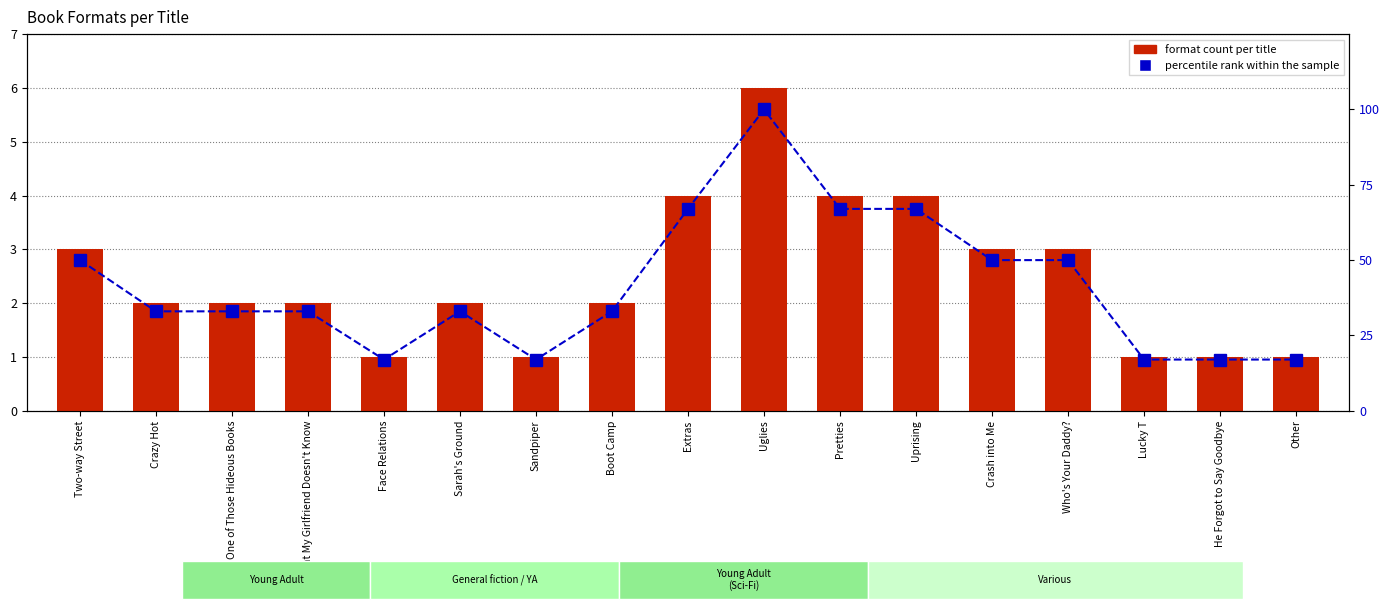

Which series has the widest spread of values?

Percentile rank within the sample